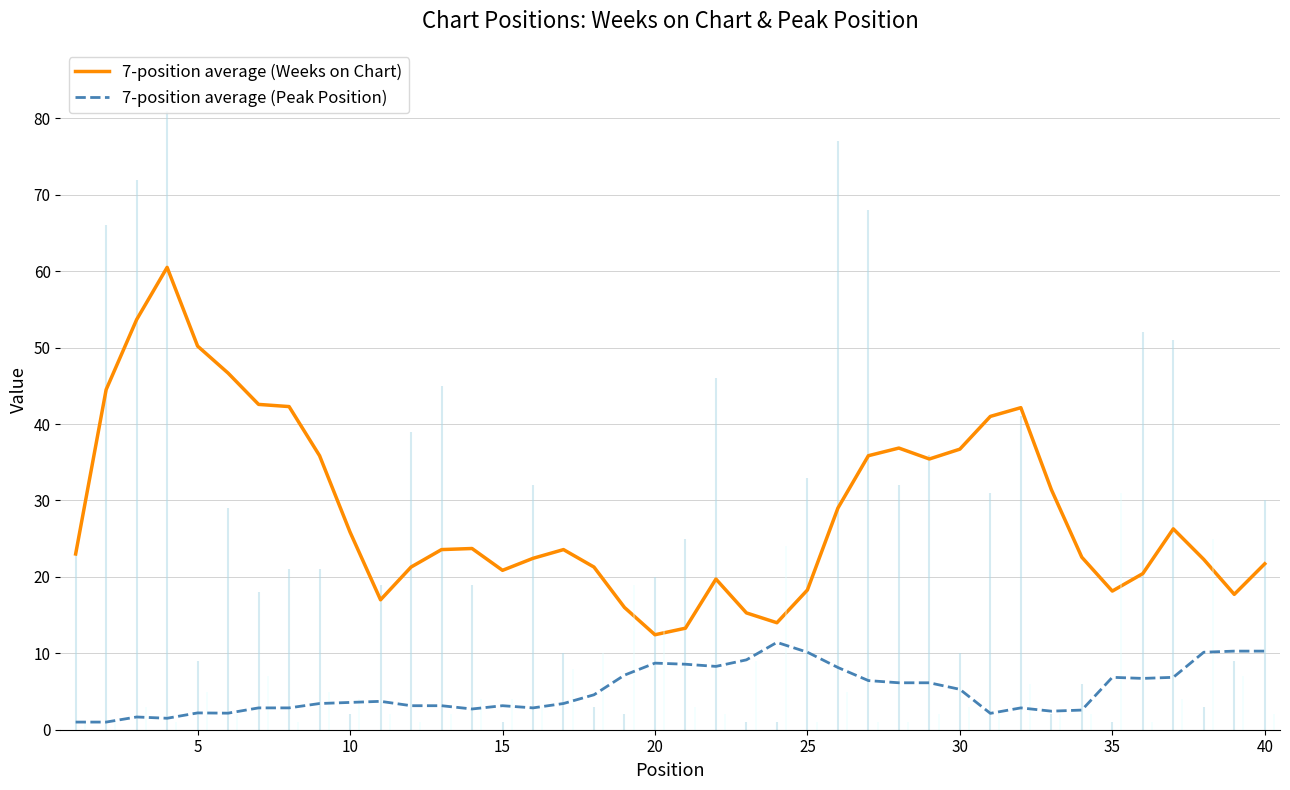

True or false: 7-position average (Peak Position) has more than 2 interior local peaks.

True